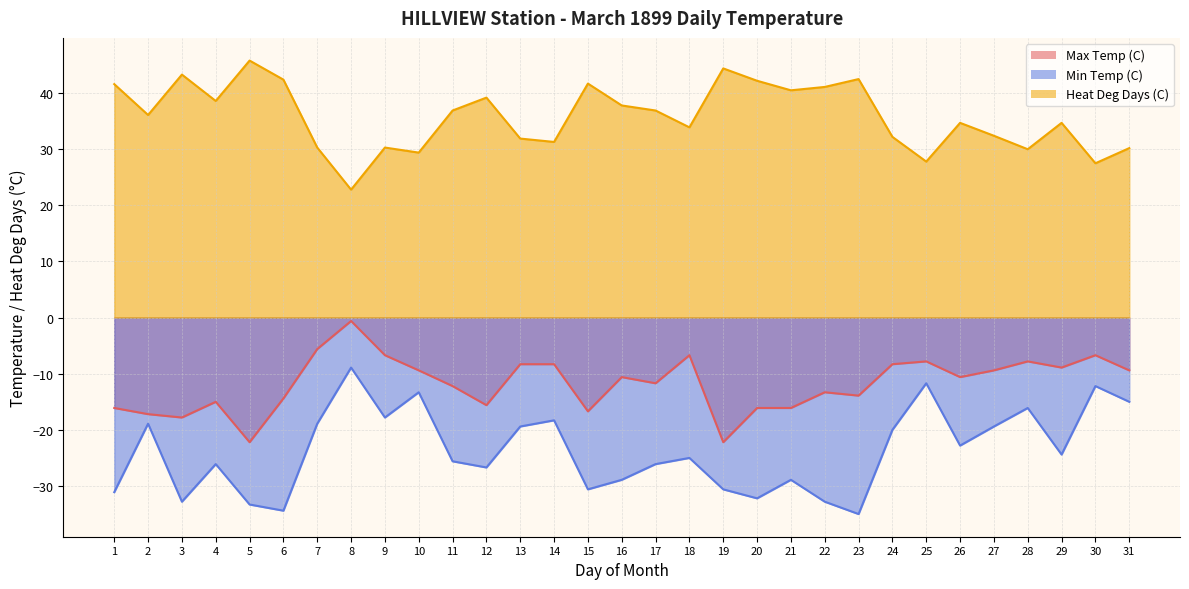

True or false: Max Temp (C) and Heat Deg Days (C) cross at least once.

False